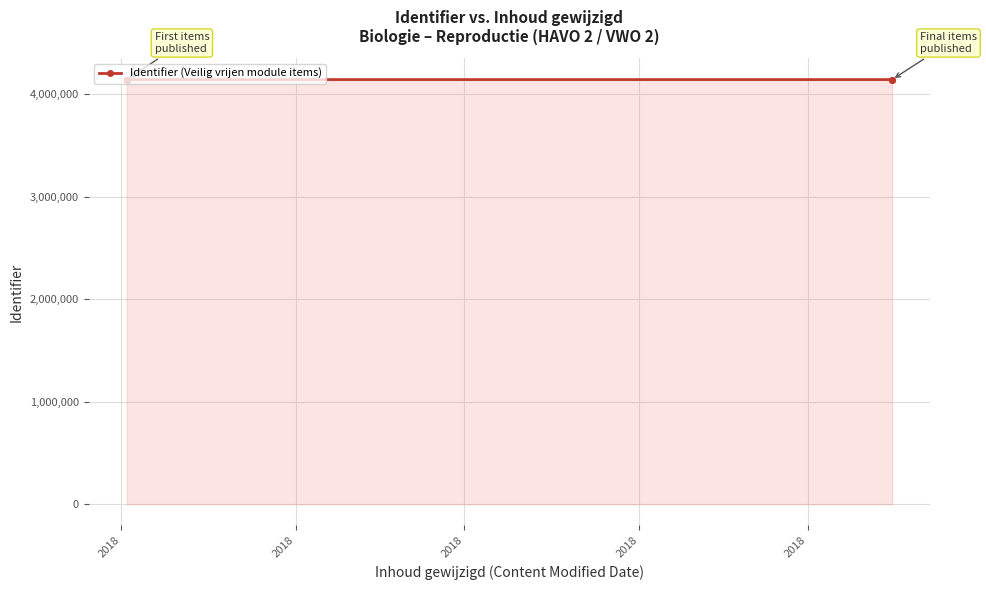

True or false: the data has more than 1 interior local peaks.

False